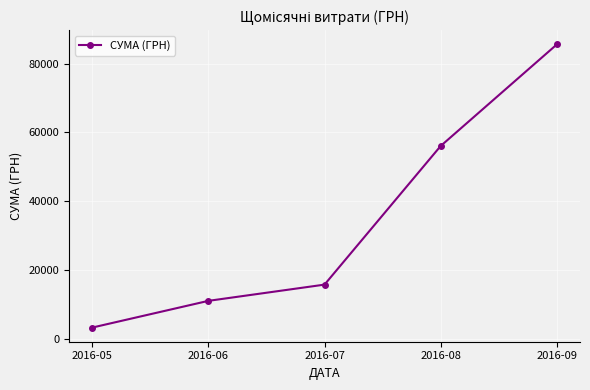

Does the chart have visible grid lines?

Yes